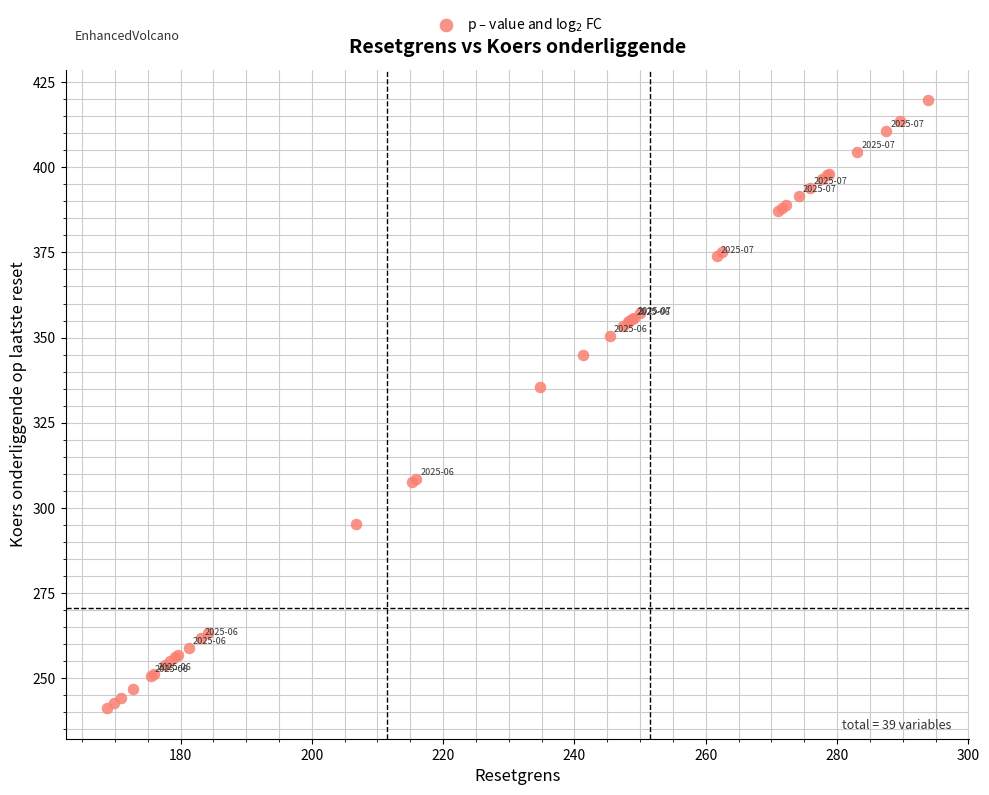

What Y value in the scatter plot is closest to 330?

335.3